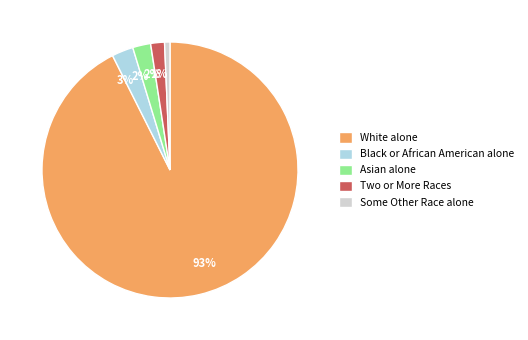

How many slices are in this pie chart?

5